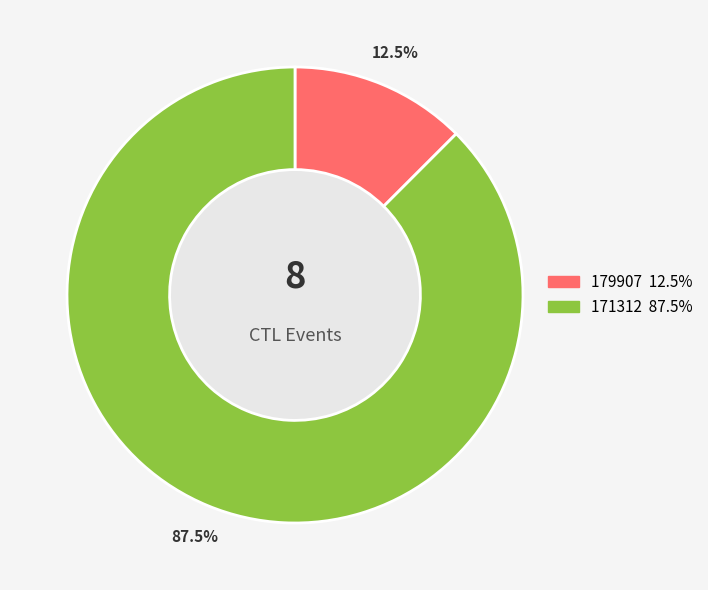

Is it true that 179907 is 4% of the pie?

False